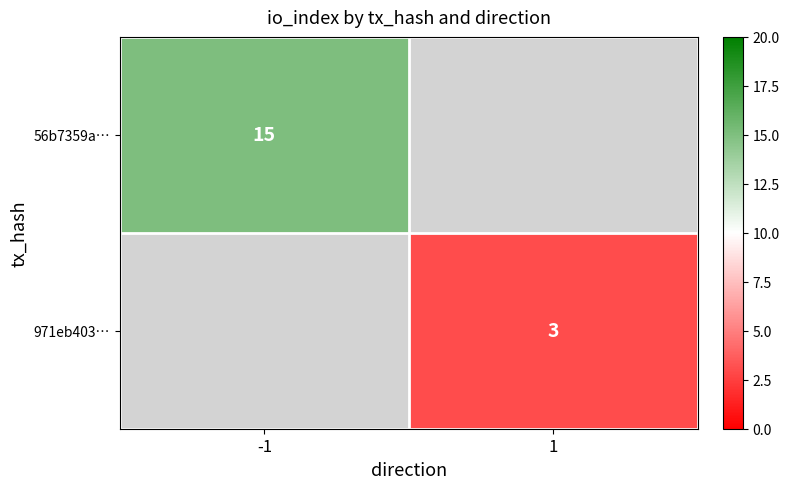

True or false: 971eb403… has a value of 3 at 1.

True